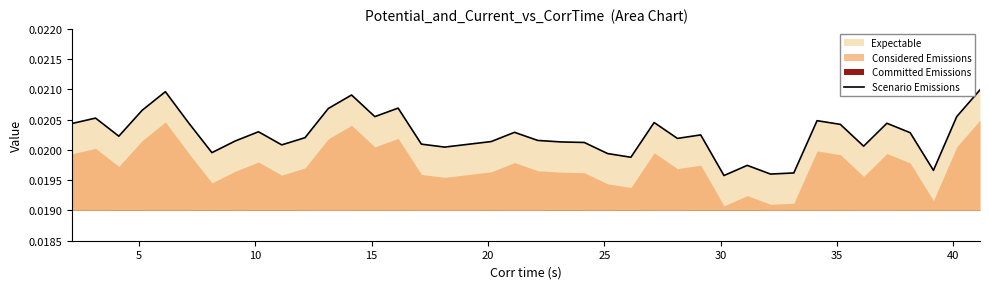

How many interior local valleys (lower than both neighbors) does the data have?

11